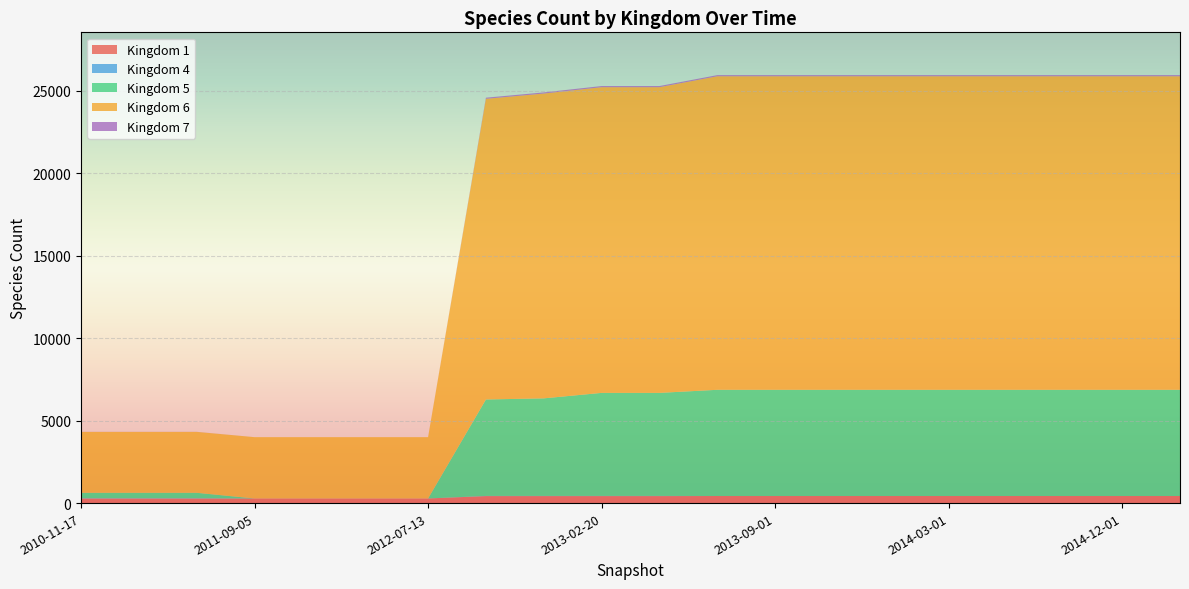

Reading left to right, extract all data points from this chart.

1: 2010-11-17=278	2011-02-21=278	2011-06-10=278	2011-09-05=280	2012-01-18=280	2012-03-26=280	2012-07-13=280	2012-10-31=425	2012-12-11=425	2013-02-20=425	2013-04-15=425	2013-07-01=429	2013-09-01=429	2013-11-01=429	2014-01-01=429	2014-03-01=429	2014-06-01=429	2014-09-01=429	2014-12-01=429	2015-03-01=429
4: 2010-11-17=15	2011-02-21=15	2011-06-10=15	2011-09-05=0	2012-01-18=0	2012-03-26=0	2012-07-13=0	2012-10-31=10	2012-12-11=10	2013-02-20=10	2013-04-15=10	2013-07-01=0	2013-09-01=0	2013-11-01=0	2014-01-01=0	2014-03-01=0	2014-06-01=0	2014-09-01=0	2014-12-01=0	2015-03-01=0
5: 2010-11-17=331	2011-02-21=331	2011-06-10=331	2011-09-05=0	2012-01-18=0	2012-03-26=0	2012-07-13=0	2012-10-31=5848	2012-12-11=5916	2013-02-20=6248	2013-04-15=6248	2013-07-01=6441	2013-09-01=6441	2013-11-01=6441	2014-01-01=6441	2014-03-01=6441	2014-06-01=6441	2014-09-01=6441	2014-12-01=6441	2015-03-01=6441
6: 2010-11-17=3694	2011-02-21=3694	2011-06-10=3694	2011-09-05=3718	2012-01-18=3718	2012-03-26=3718	2012-07-13=3718	2012-10-31=18231	2012-12-11=18483	2013-02-20=18537	2013-04-15=18537	2013-07-01=19012	2013-09-01=19012	2013-11-01=19012	2014-01-01=19012	2014-03-01=19012	2014-06-01=19012	2014-09-01=19012	2014-12-01=19012	2015-03-01=19012
7: 2010-11-17=4	2011-02-21=4	2011-06-10=4	2011-09-05=0	2012-01-18=0	2012-03-26=0	2012-07-13=0	2012-10-31=69	2012-12-11=69	2013-02-20=69	2013-04-15=69	2013-07-01=69	2013-09-01=69	2013-11-01=69	2014-01-01=69	2014-03-01=69	2014-06-01=69	2014-09-01=69	2014-12-01=69	2015-03-01=69